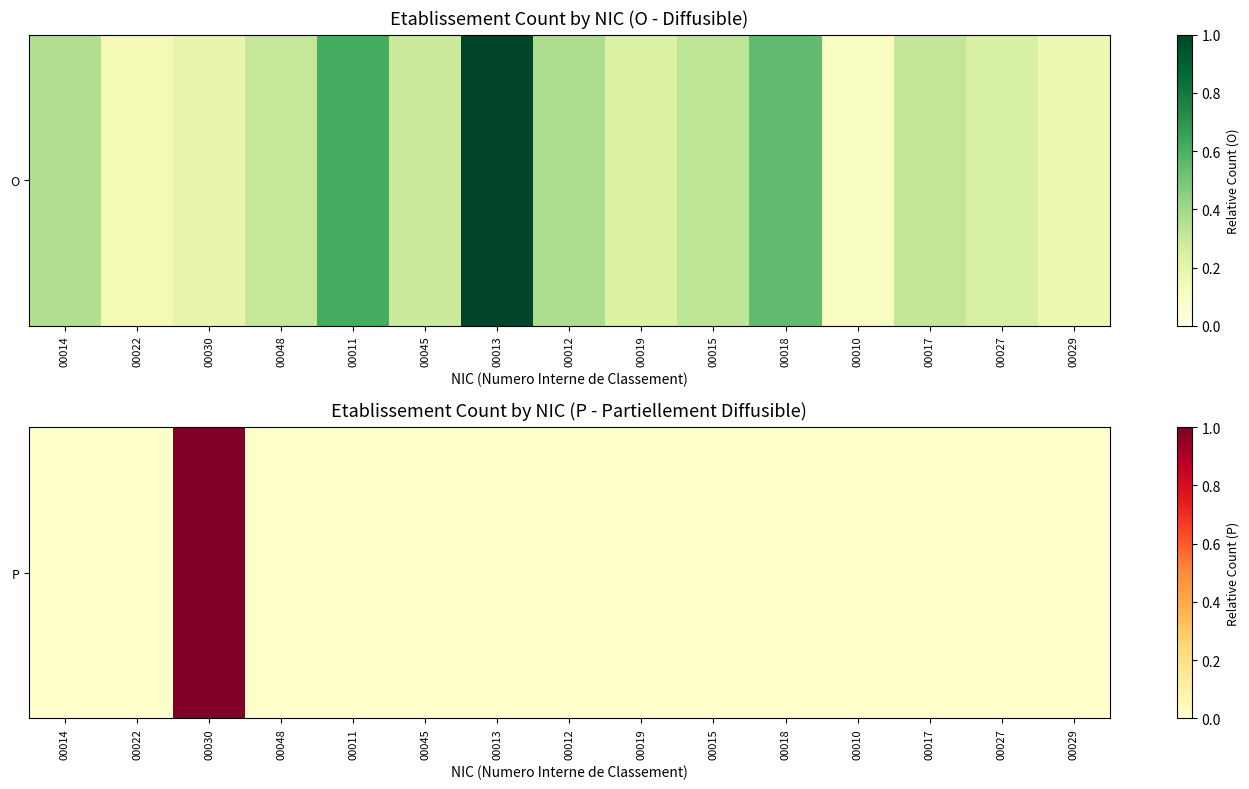

Rank the categories by value from lowest to highest.

00014, 00022, 00048, 00011, 00045, 00013, 00012, 00019, 00015, 00018, 00010, 00017, 00027, 00029, 00030